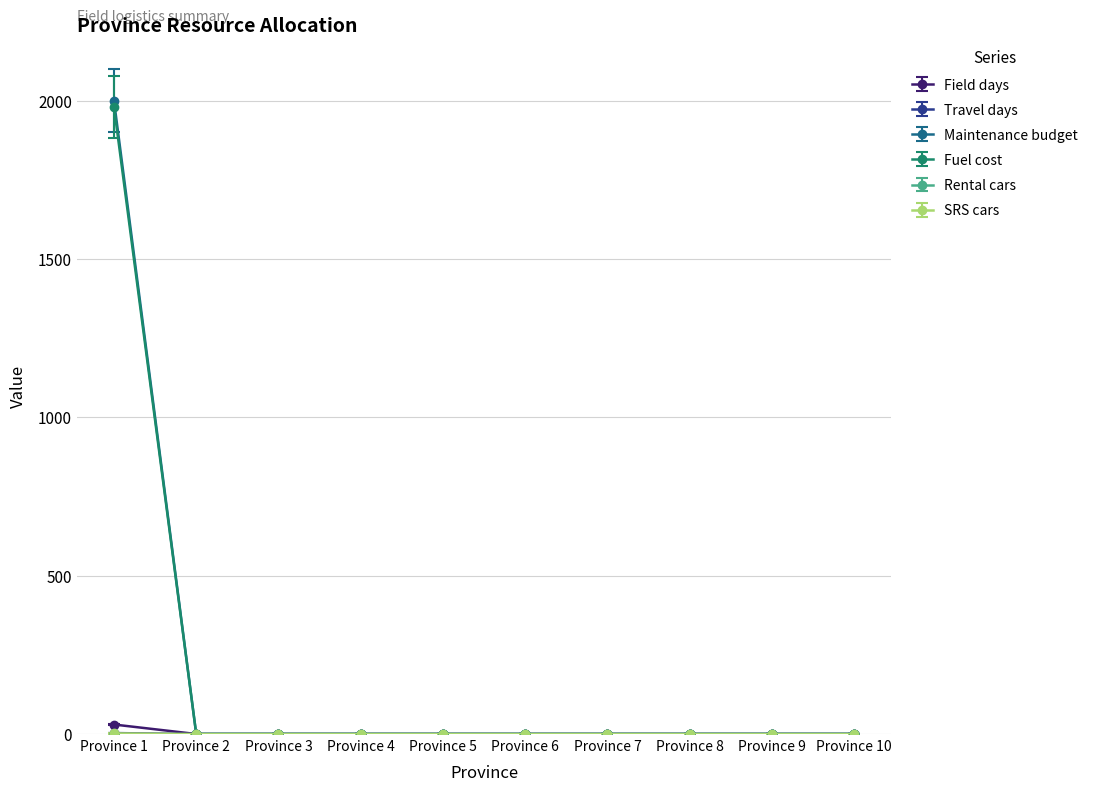

What is the maximum value for Field days?

30